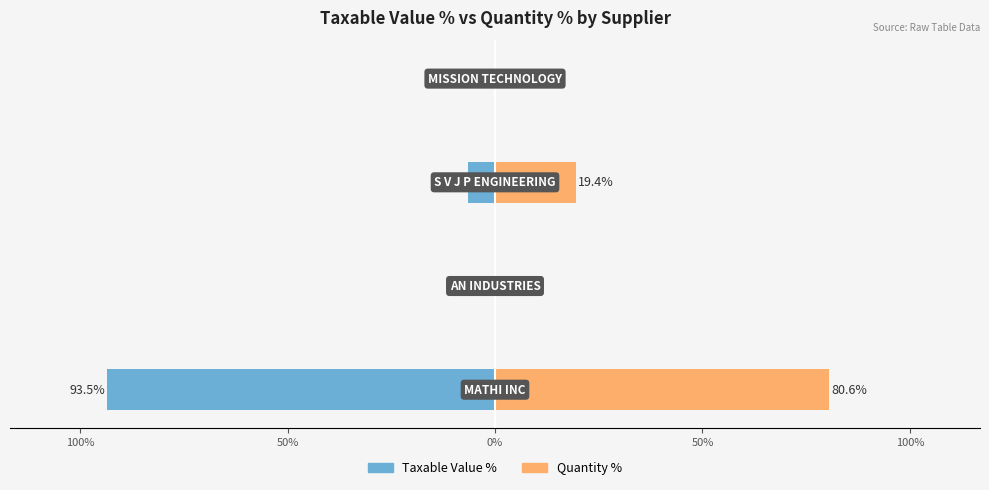

How many bars are there in each group?

2